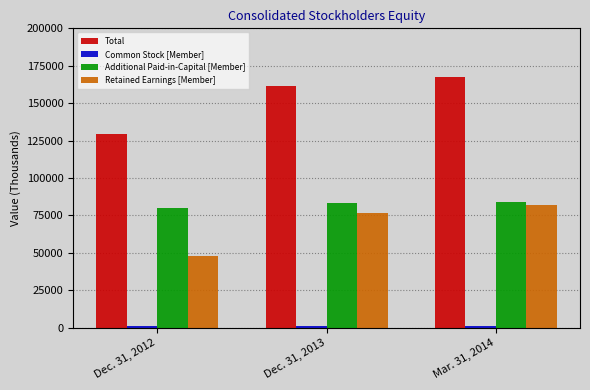

Which series has the largest total across all categories?

Total